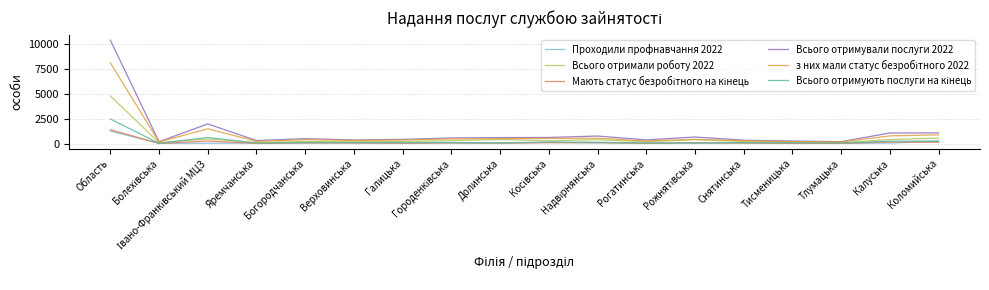

Which series has the largest range (max minus min)?

Всього отримували послуги 2022